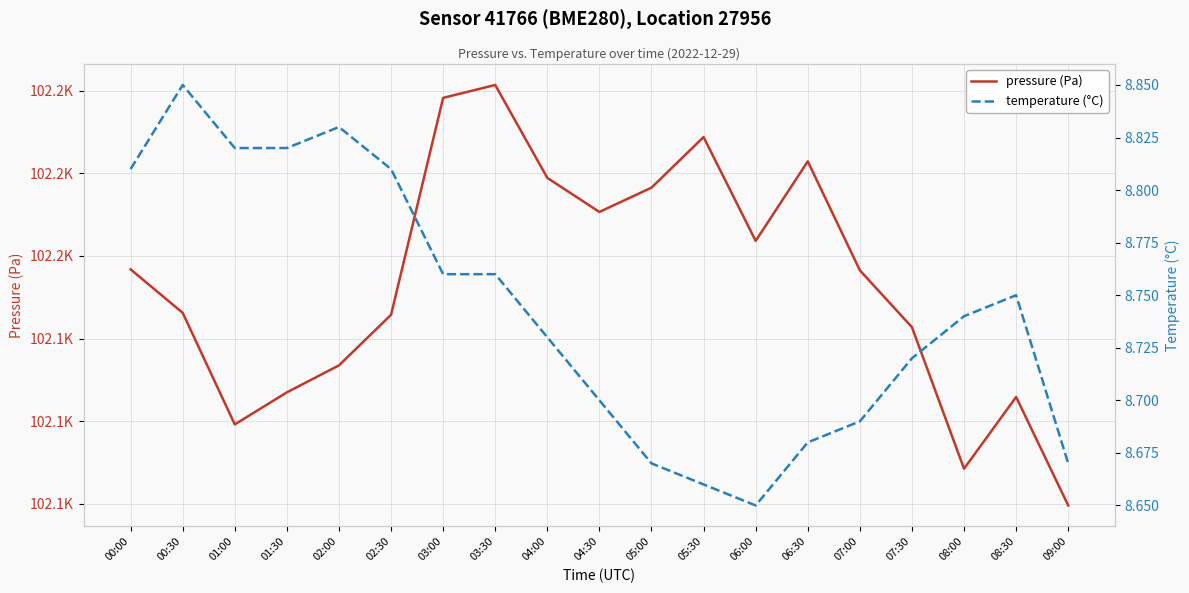

What is the greatest value displayed?

102160.3